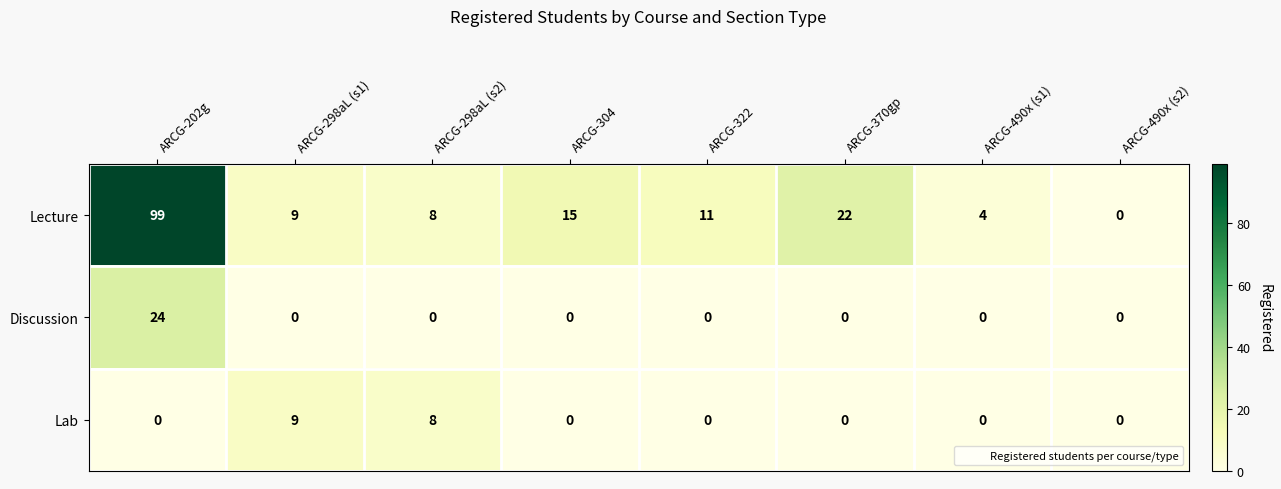

Is it true that Discussion equals 0 at ARCG-322?

True